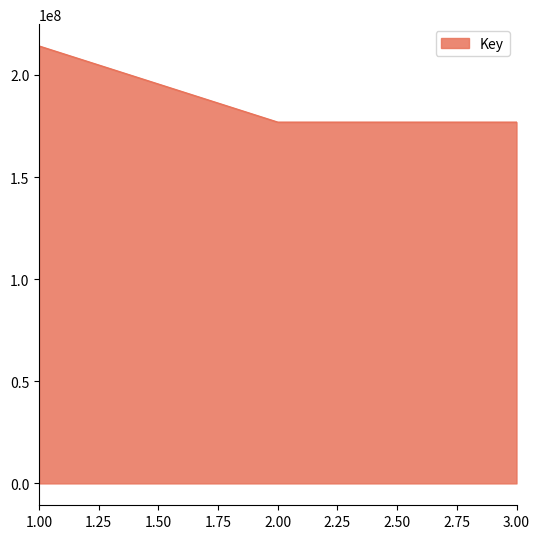

What is the difference between the maximum and minimum values?

37277850